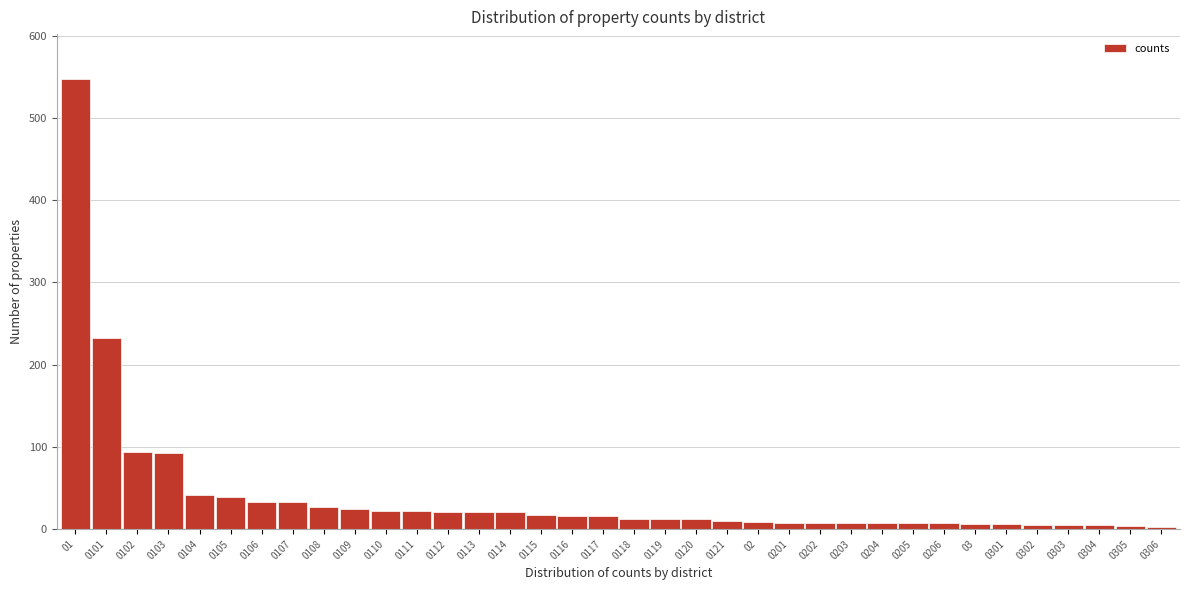

True or false: the data shows 5 at 0303.

True